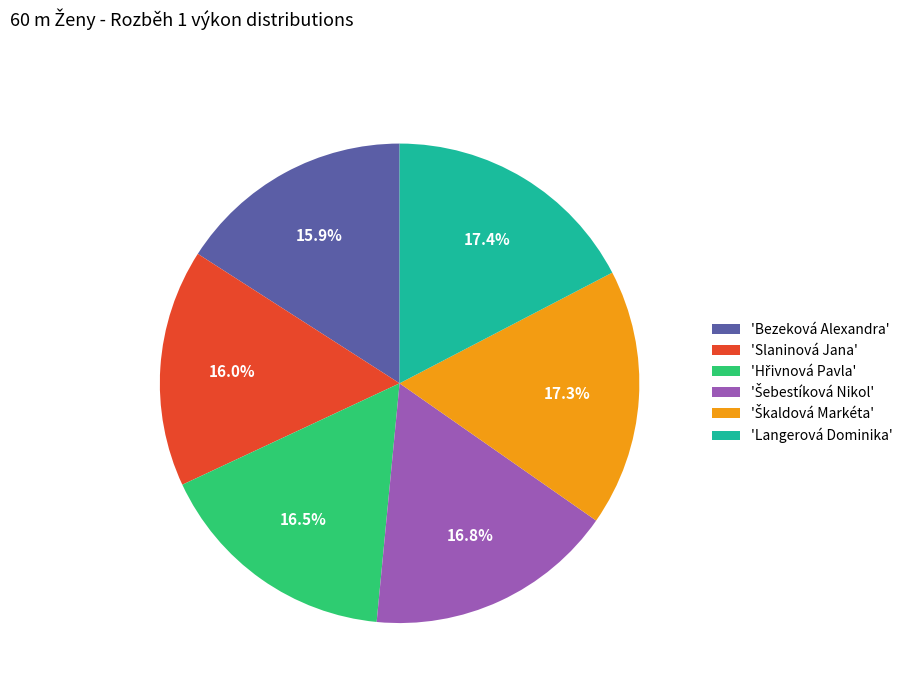

Is there a majority slice in this chart?

No